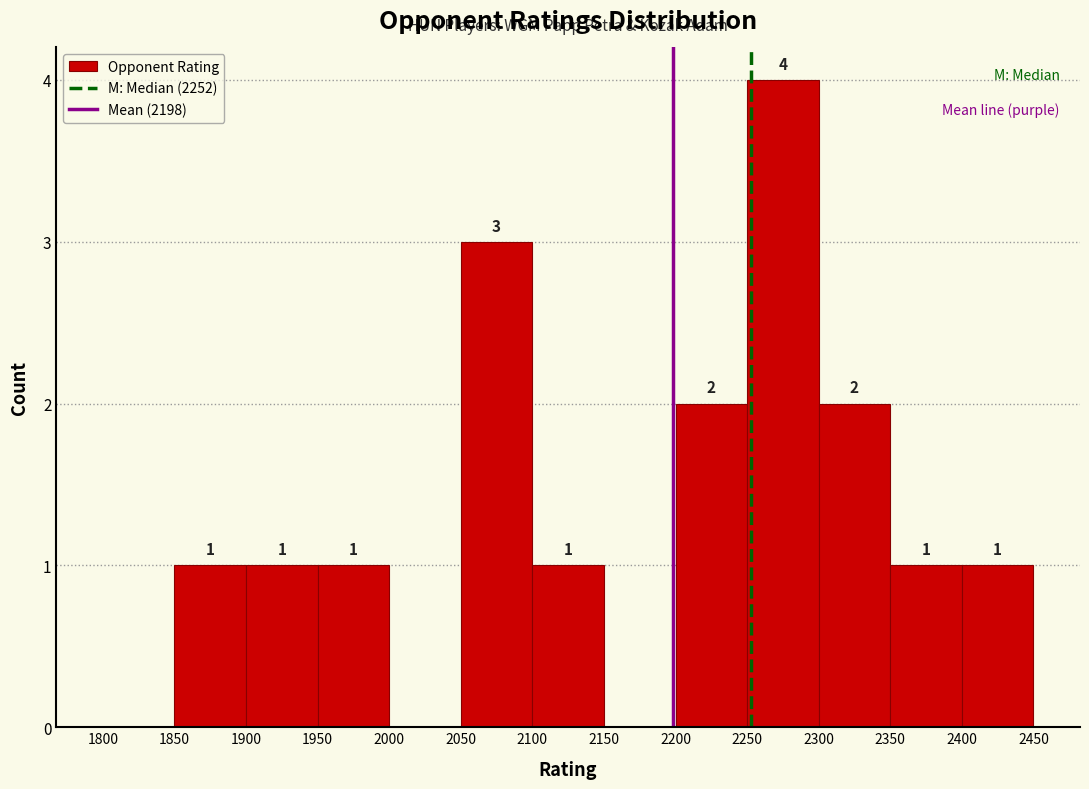

Over which range of the x-axis is the bar tallest?

2250 to 2300